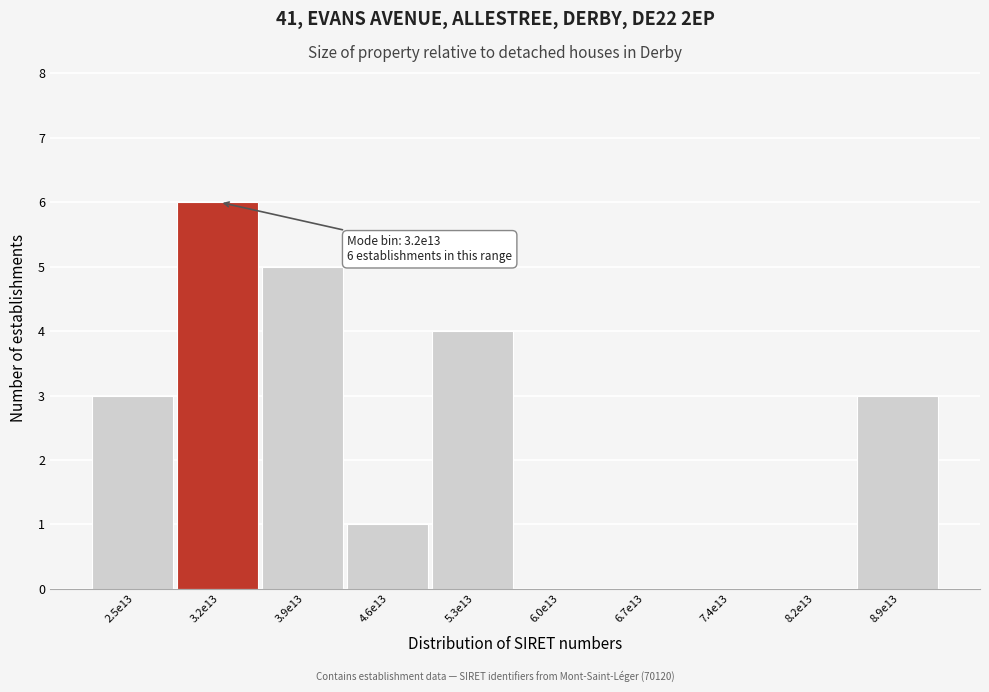

Reading left to right, what are all the values shown in this chart?

2.5e13=3	3.2e13=6	3.9e13=5	4.6e13=1	5.3e13=4	6.0e13=0	6.7e13=0	7.4e13=0	8.2e13=0	8.9e13=3